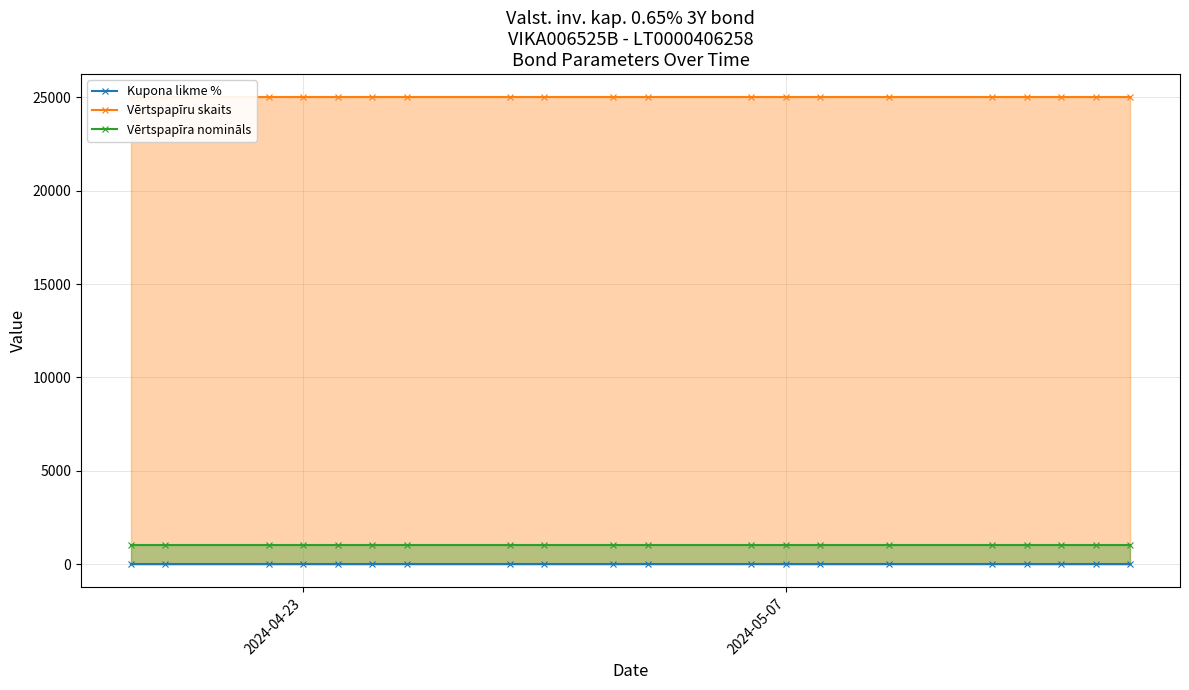

True or false: Vērtspapīra nomināls and Kupona likme % intersect in this chart.

False